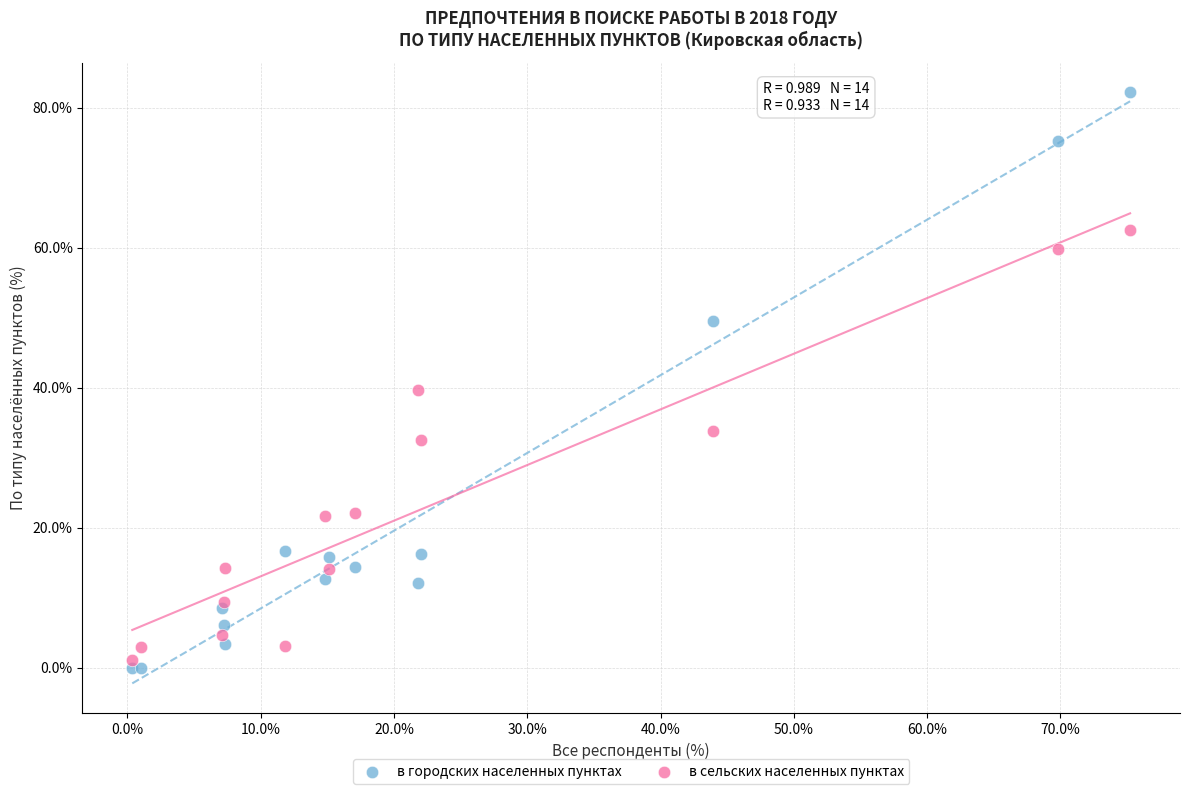

Across all series, what Y value is closest to 41?

39.6